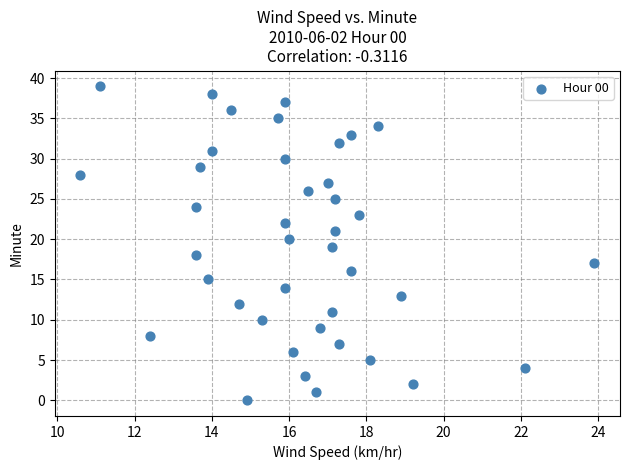

What is the range of Y values (max minus min)?

39